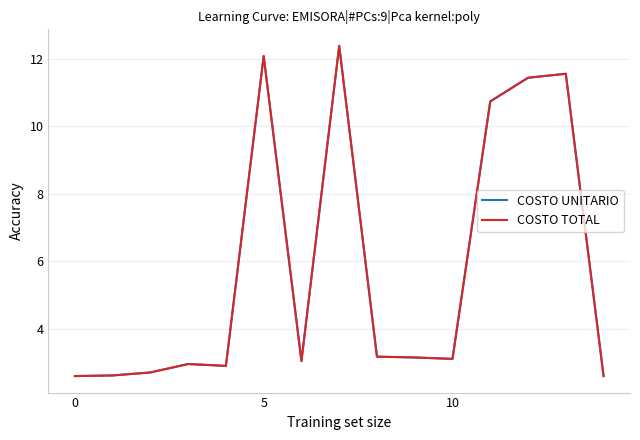

Is this an area chart (filled region under the line)?

No